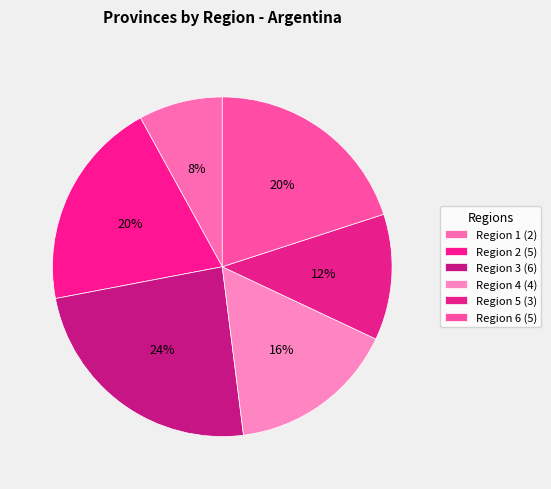

Is the sum of Region 4 and Region 6 greater than half?

No